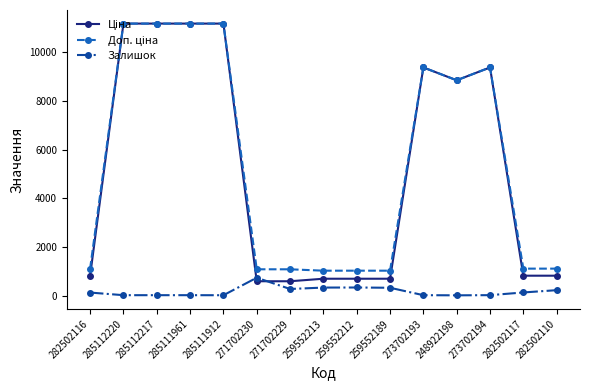

What is the difference between the highest and lowest values at 259552189?

702.6